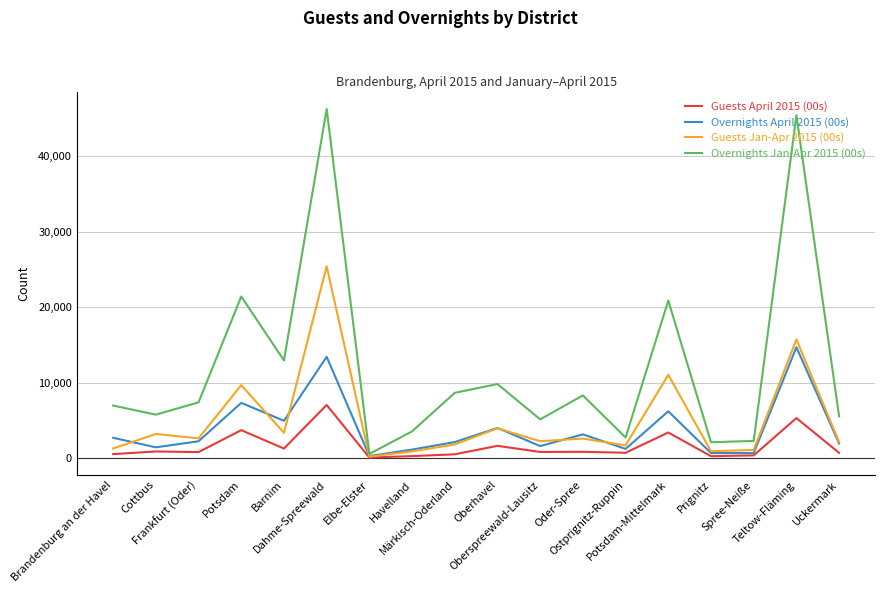

At how many categories does at least one series exceed 23354?

2